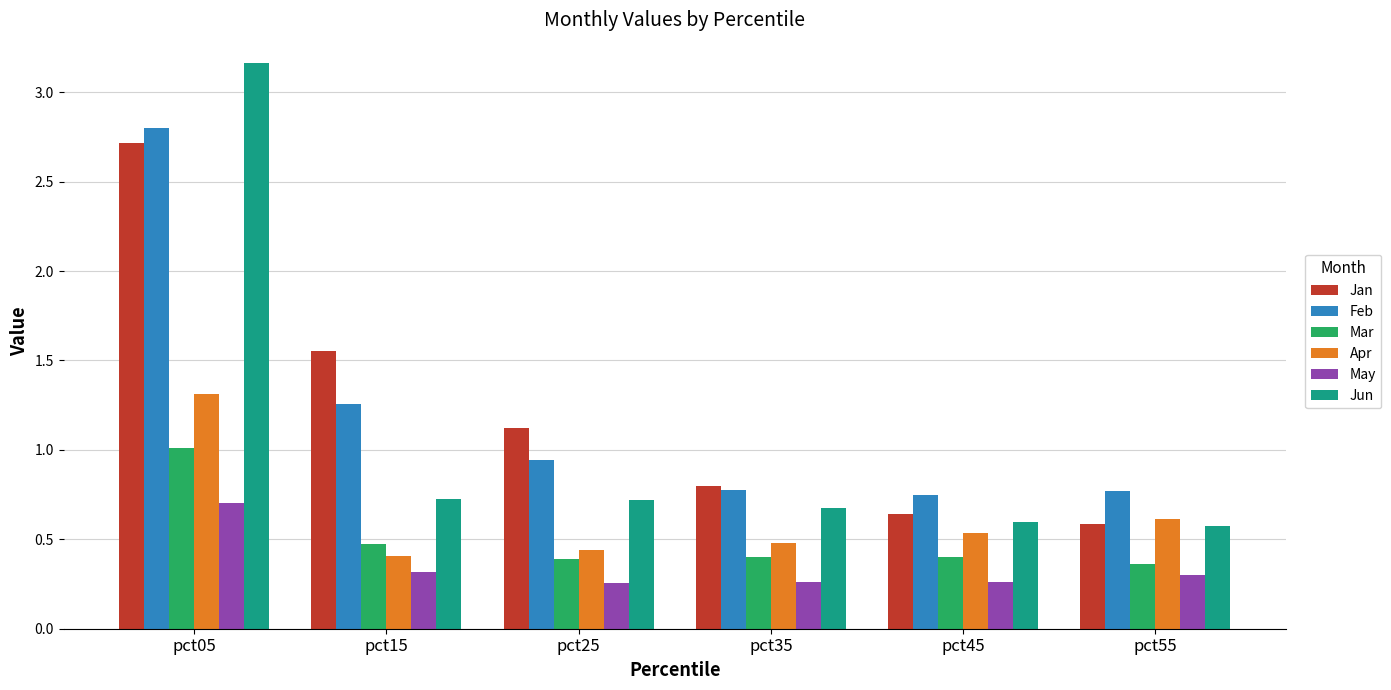

What is the total value across all series at pct05?

11.7